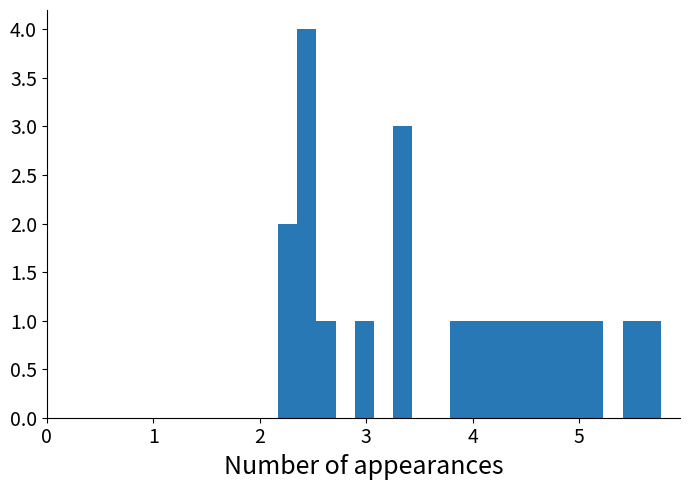

Read against the x-axis, roughly where is the centre of the tallest bar?

2.4